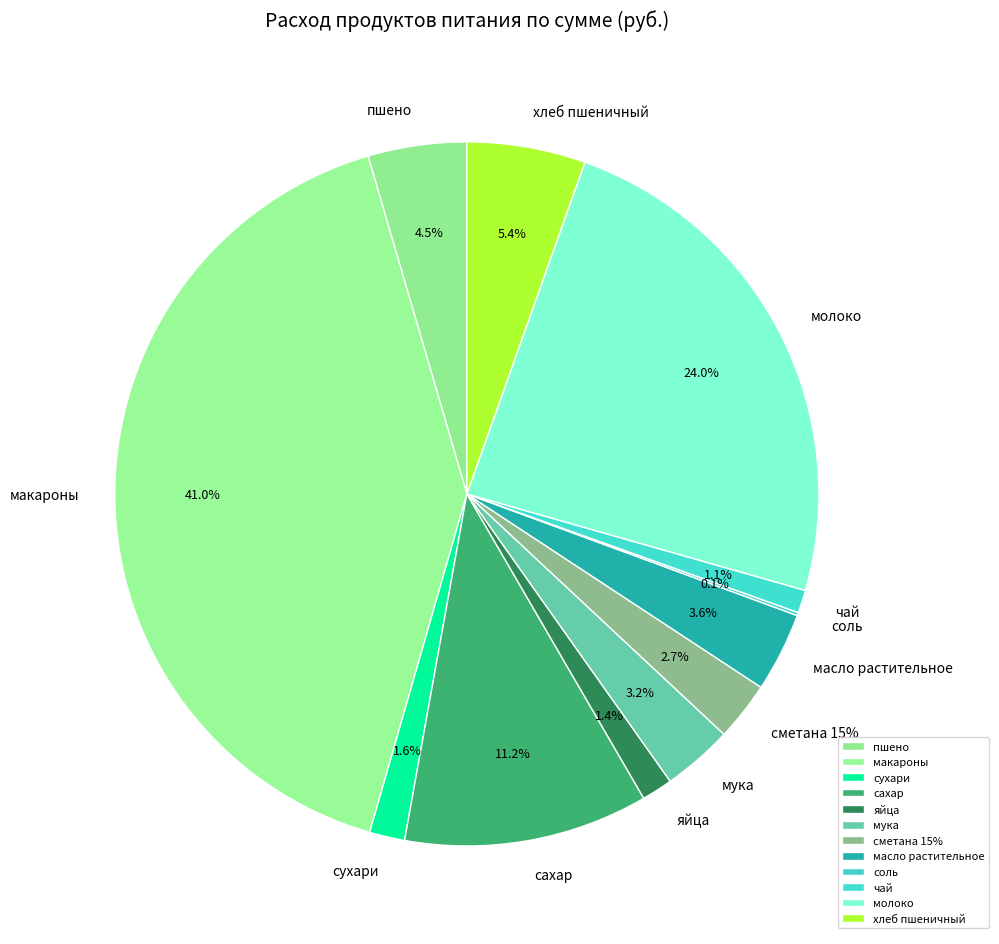

Which has a higher value, макароны or сахар?

макароны